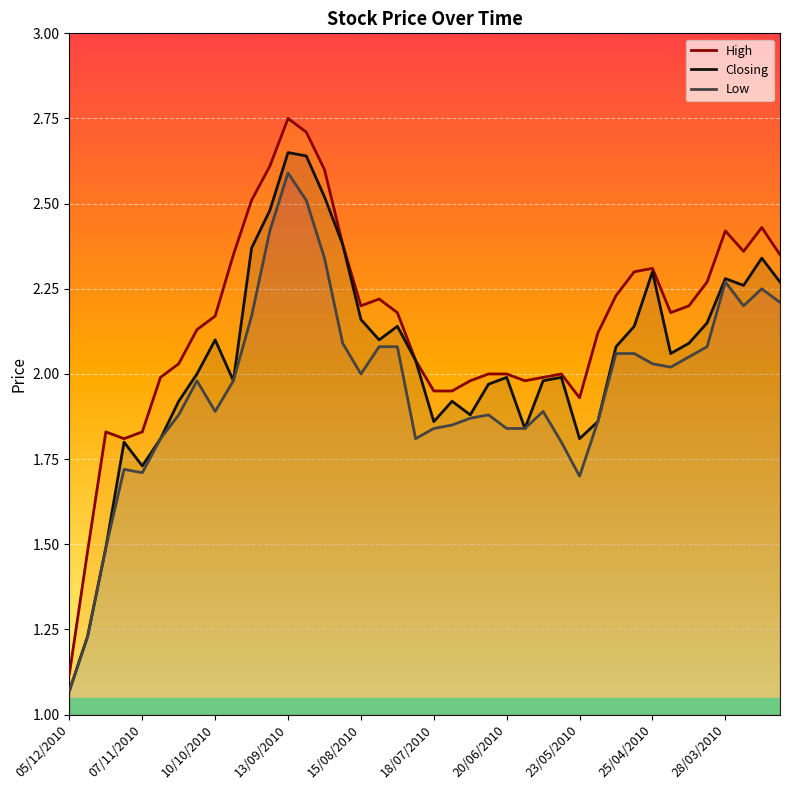

The value of Low at 28/03/2010 is 2.3. True or false?

True